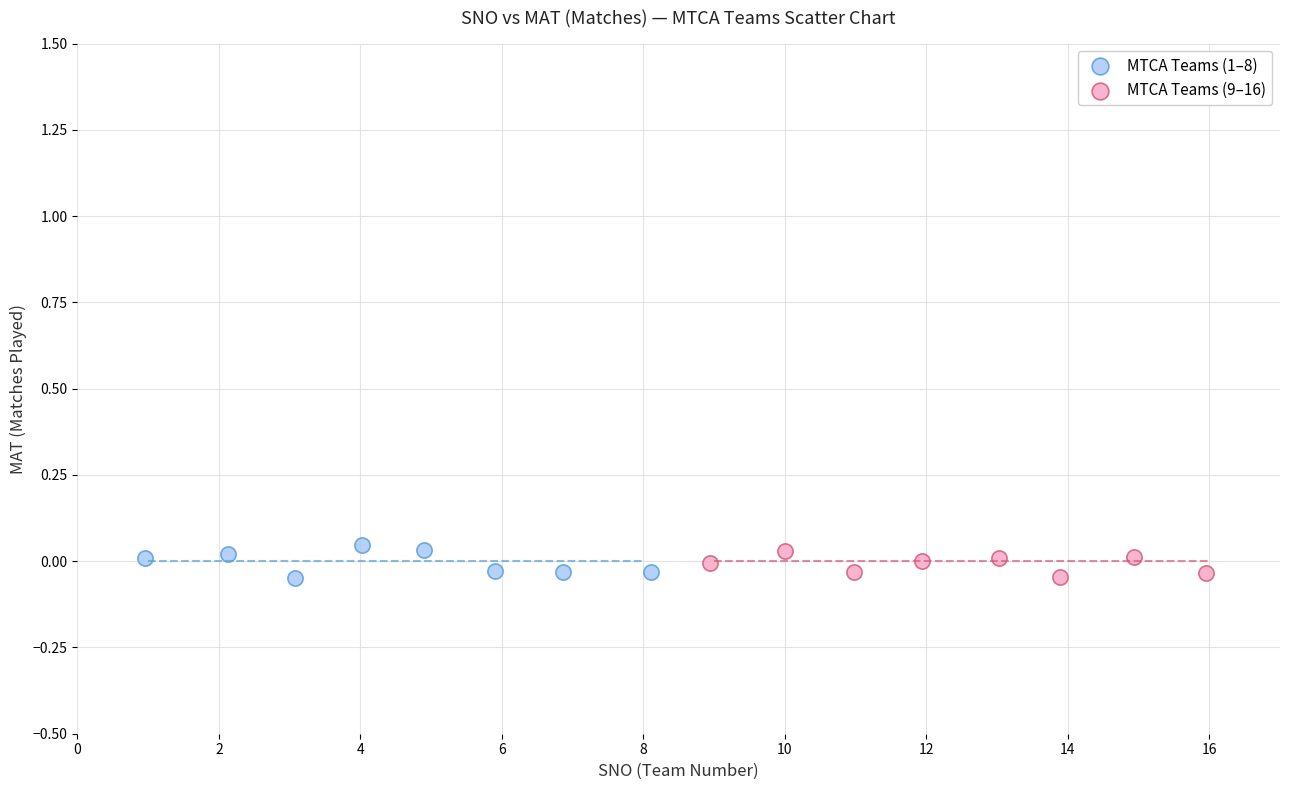

What are all the series names shown in the legend?

MTCA Teams (1–8), MTCA Teams (9–16)